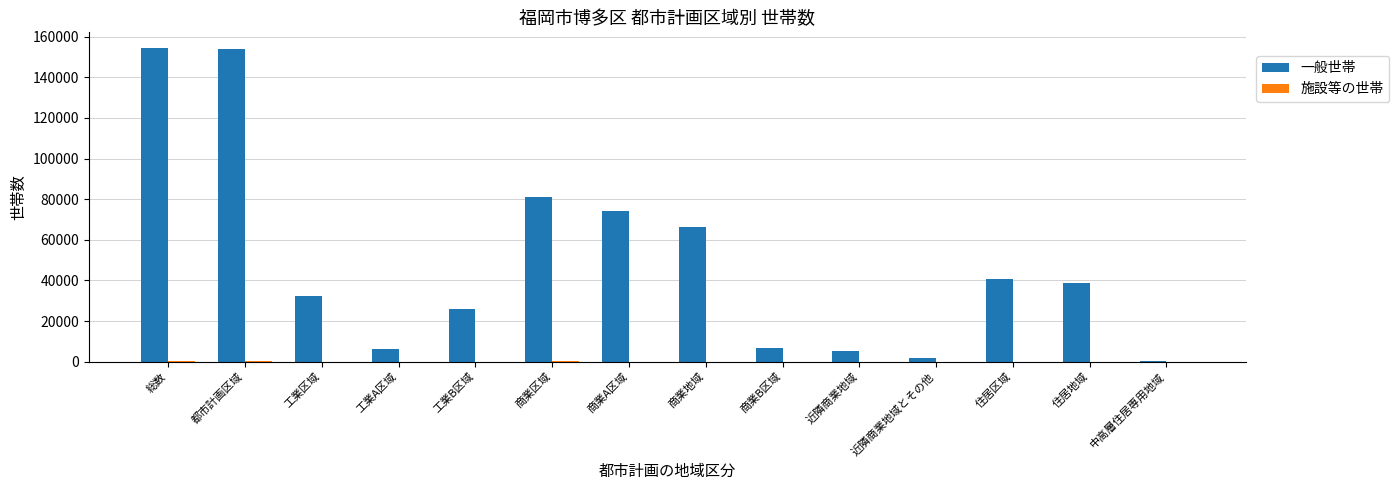

True or false: 一般世帯 has a value of 74075 at 商業A区域.

True